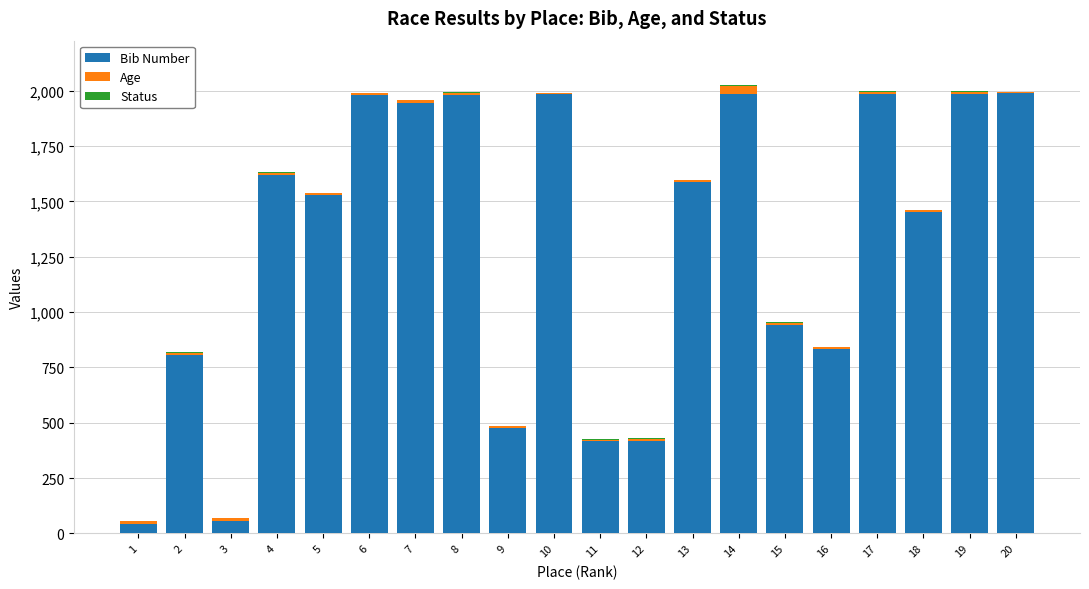

Count the number of categories in the chart.

20